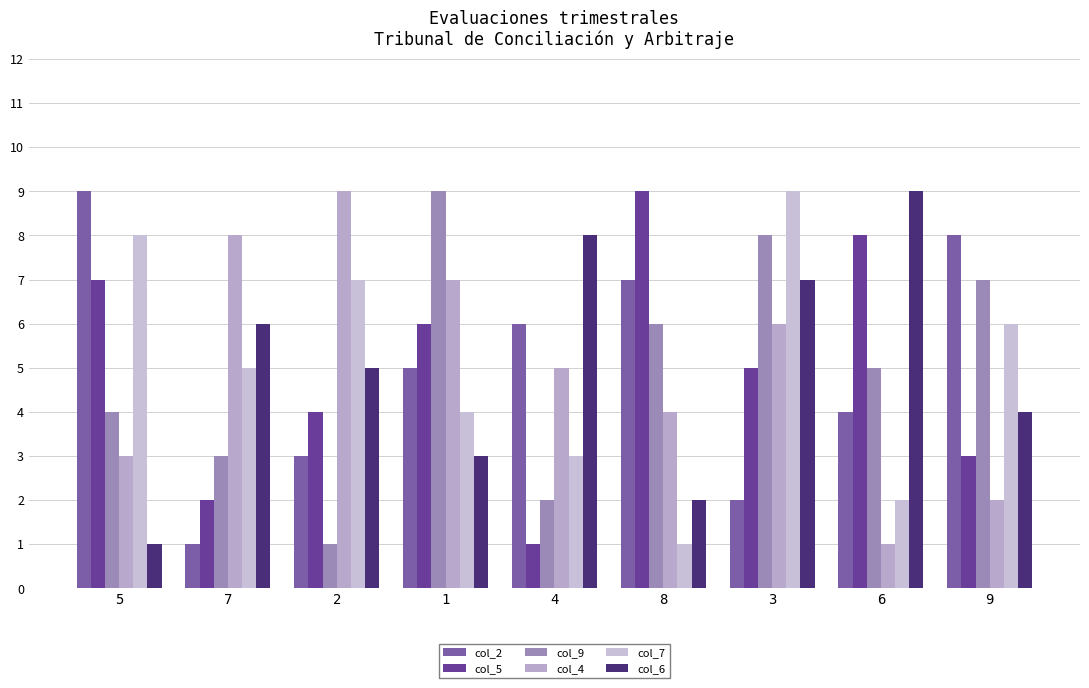

What position from the left is 1?

4